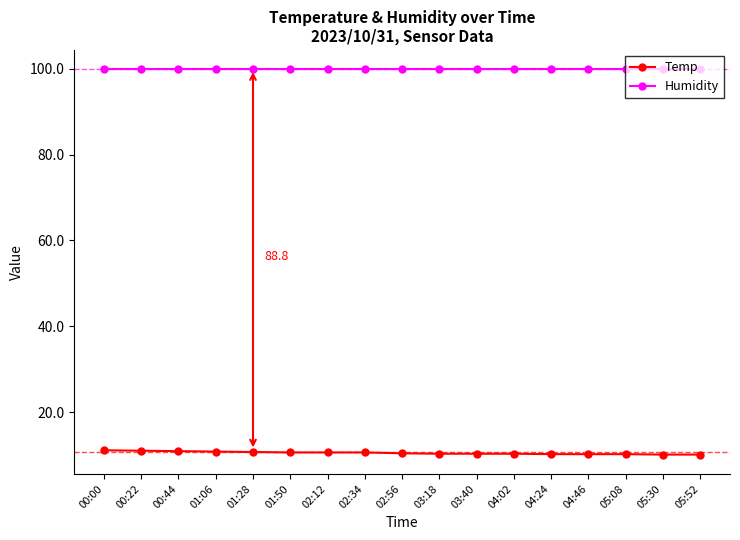

What is the value of the Temp point at the 15th from the left?

10.2